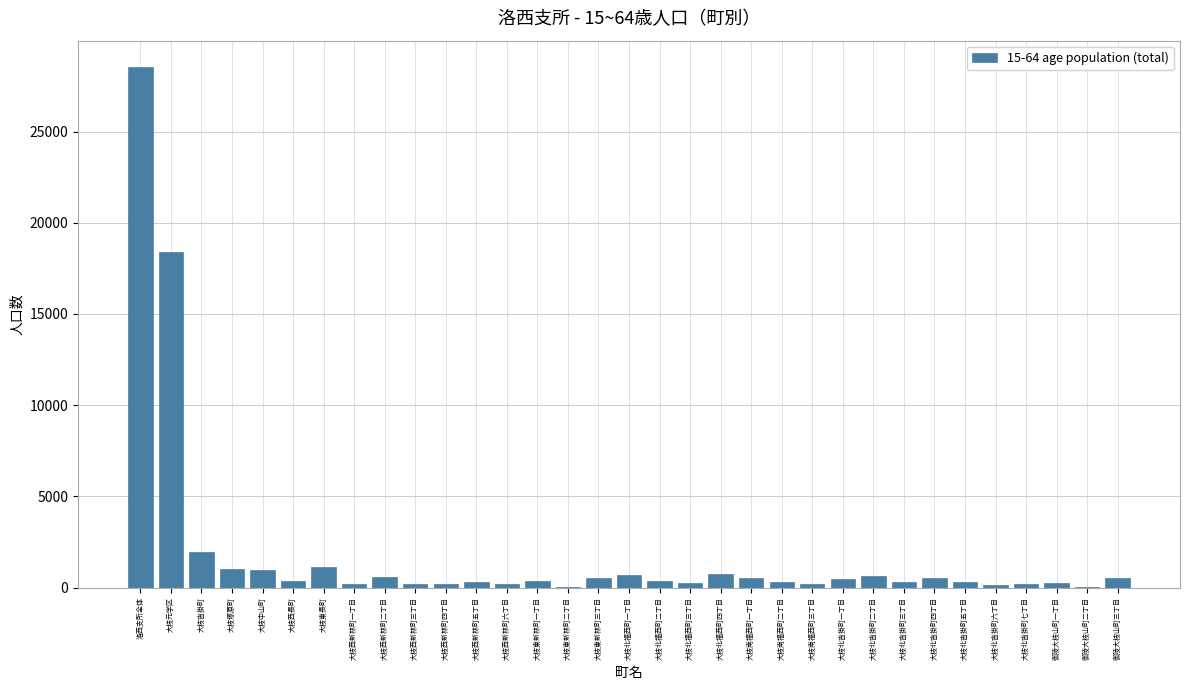

The chart shows a value of 743 at 大枝北福西町四丁目. True or false?

True